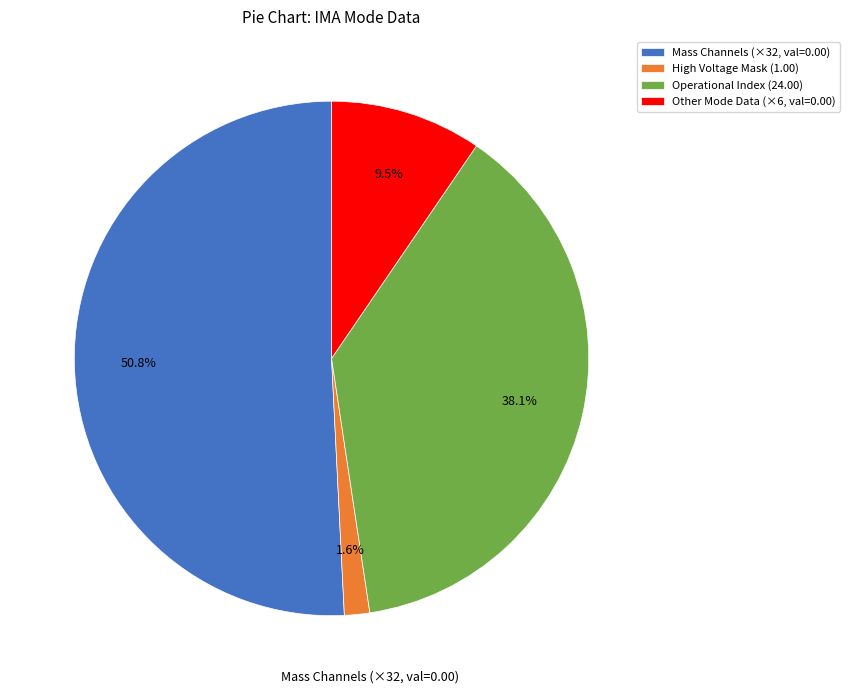

What percentage do Operational Index (24.00) and Other Mode Data (×6, val=0.00) together represent?

47.6%